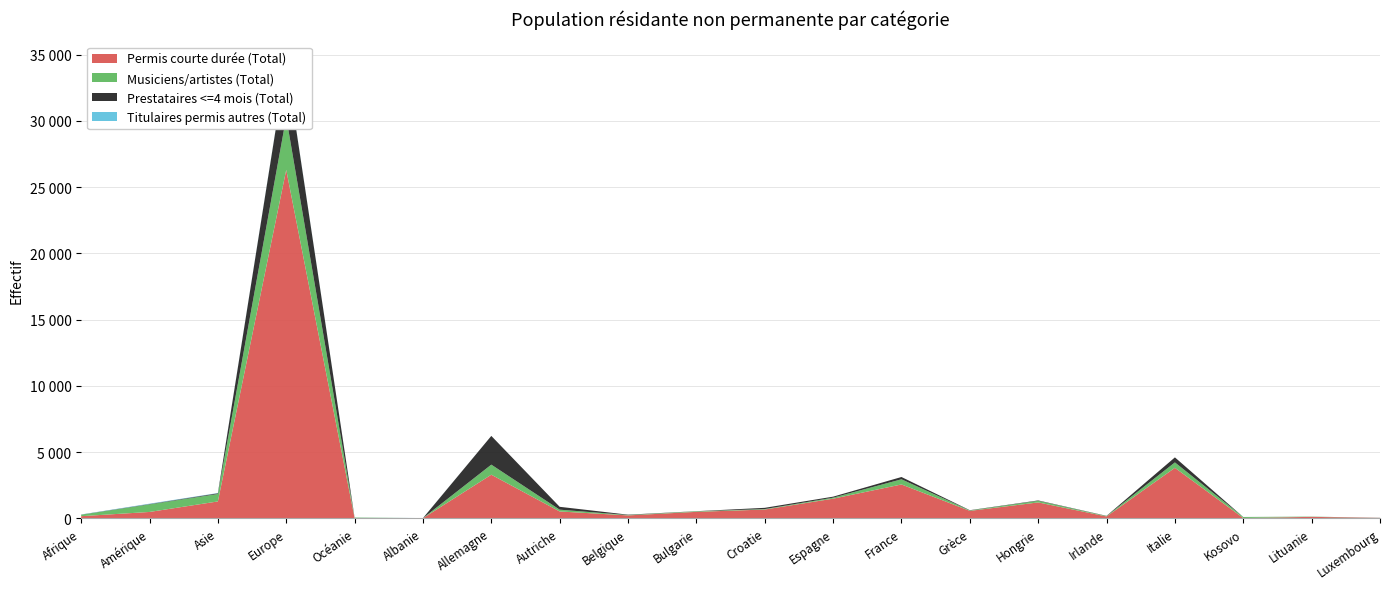

Reading left to right, list all the values displayed in this chart.

Permis courte durée (Total): 158	476	1270	26298	21	6	3288	513	216	484	659	1478	2552	557	1196	137	3808	19	106	24
Musiciens/artistes (Total): 108	569	562	3976	30	4	759	136	27	40	36	76	390	33	121	31	408	76	17	2
Prestataires <=4 mois (Total): 10	27	55	4084	1	1	2169	215	28	10	93	77	172	19	30	15	379	1	2	8
Titulaires permis autres (Total): 12	30	19	27	2	5	1	0	0	0	0	0	0	0	0	0	0	2	0	0